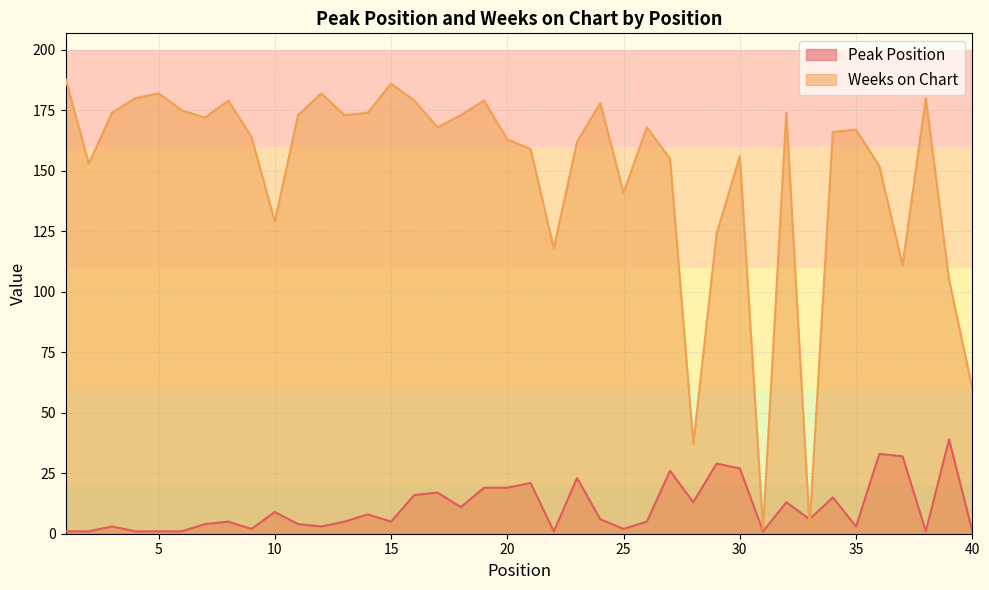

At which label is Peak Position closest to 20?

19